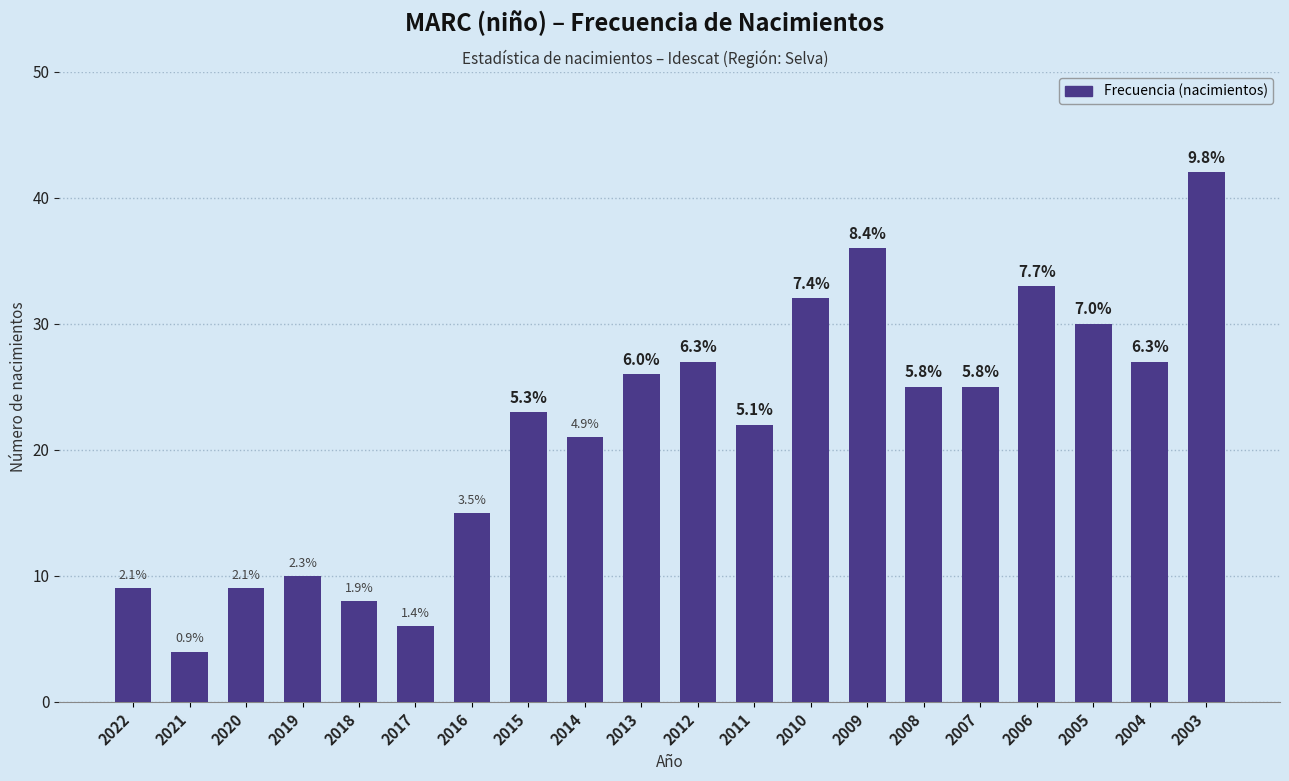

Are the bars horizontal?

No